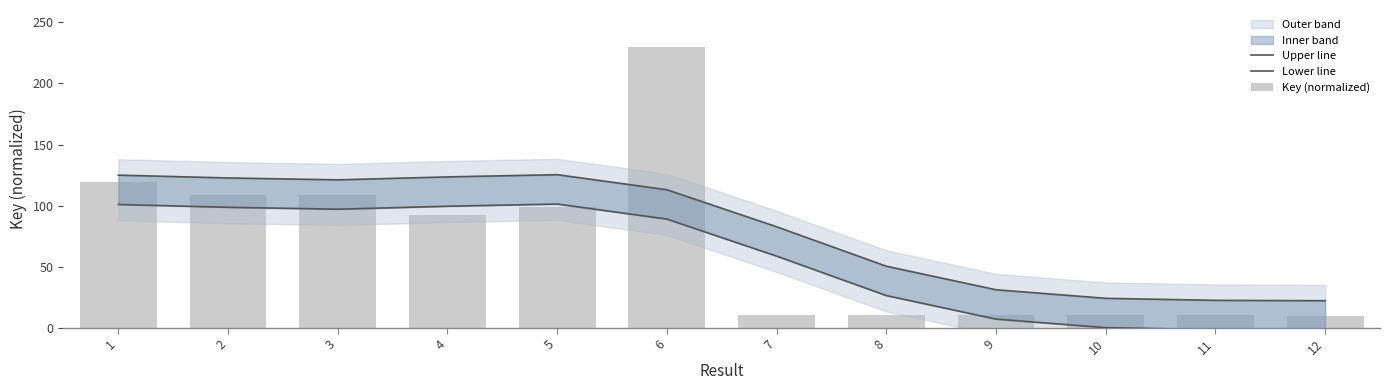

Rank the categories by Lower line value from highest to lowest.

5, 1, 4, 2, 3, 6, 7, 8, 9, 10, 11, 12